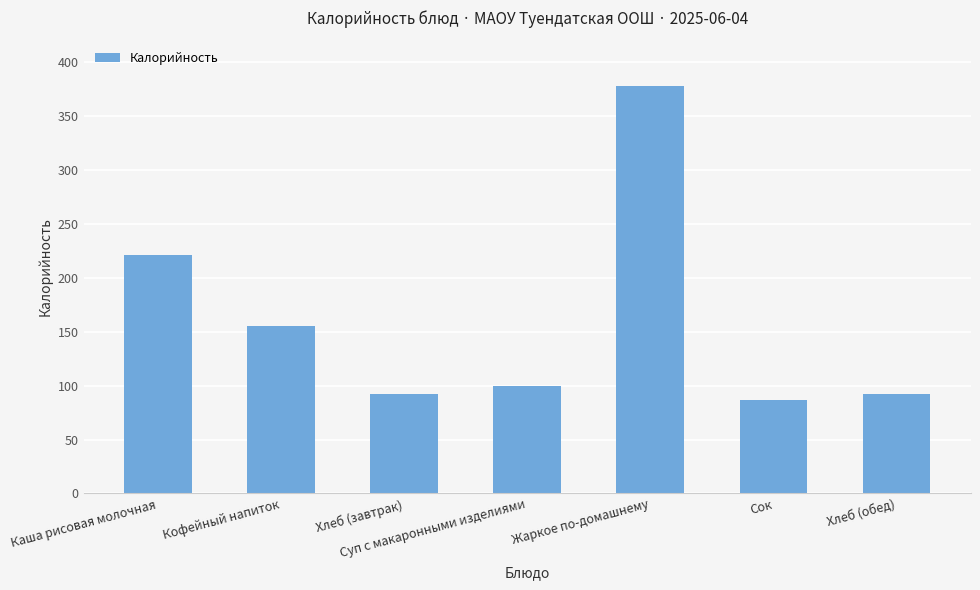

Reading right to left, transcribe all the data shown in this chart.

Хлеб (обед)=92	Сок=87	Жаркое по-домашнему=378	Суп с макаронными изделиями=100	Хлеб (завтрак)=92	Кофейный напиток=155	Каша рисовая молочная=221